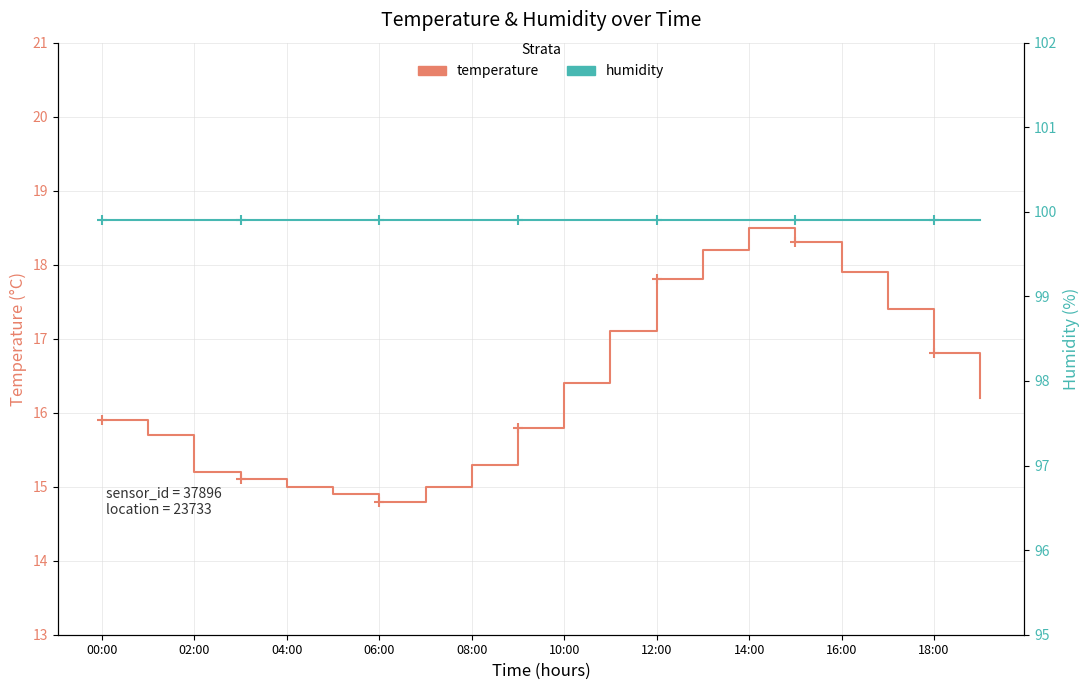

Which series has the widest spread of values?

temperature